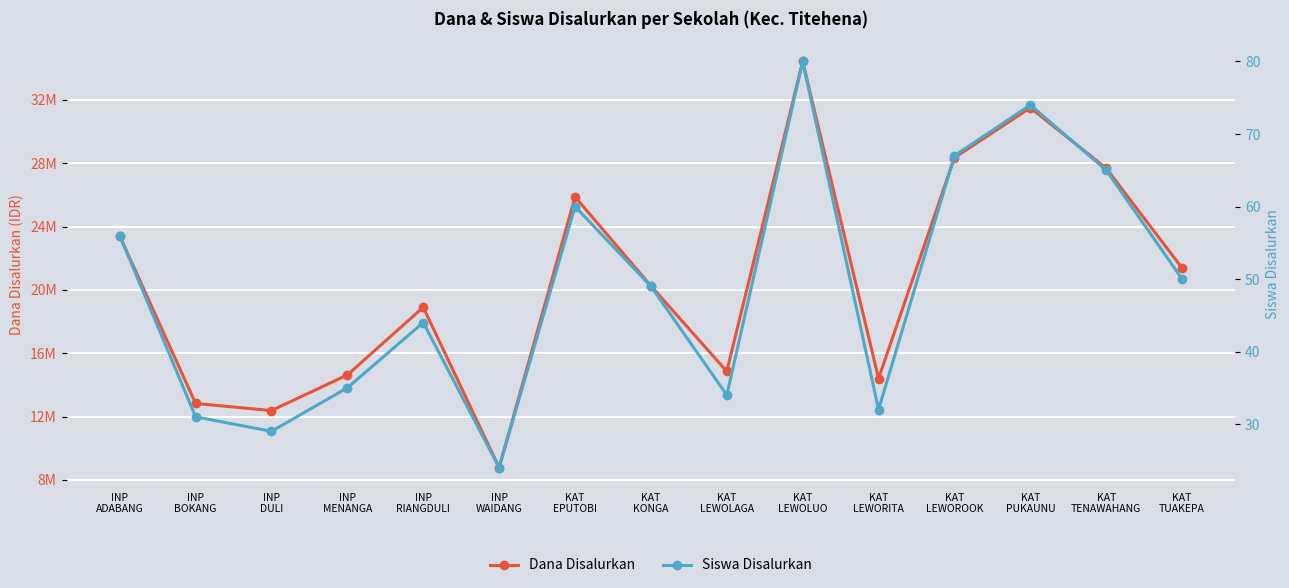

What is the spread (max minus min) of values at KAT
TUAKEPA?

21374950